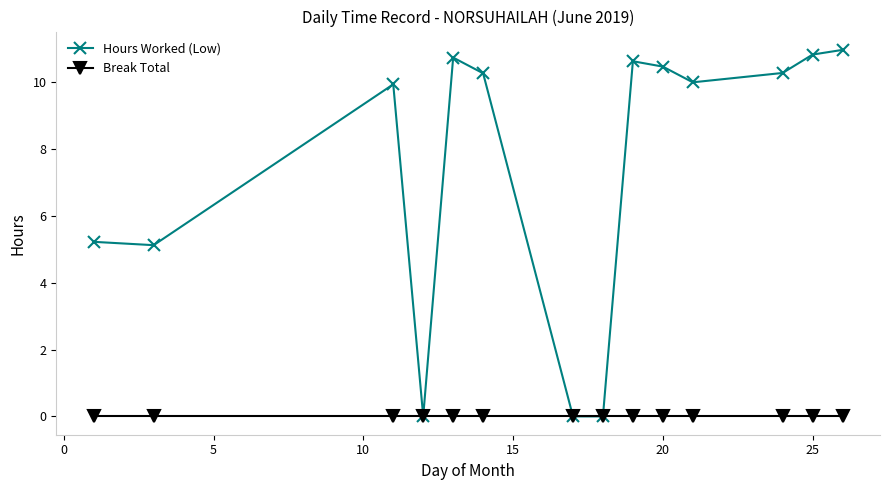

Which series has the largest total across all categories?

Hours Worked (Low)